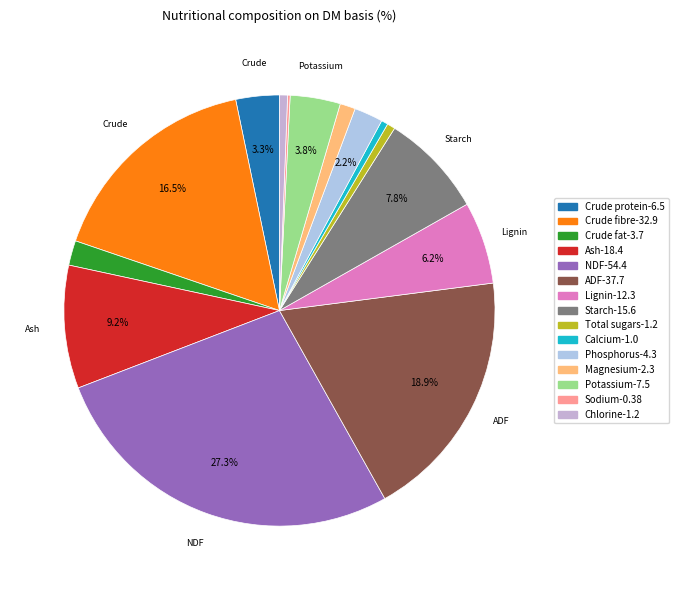

To the nearest percent, what is the combined percentage of Lignin and Sodium?

6%